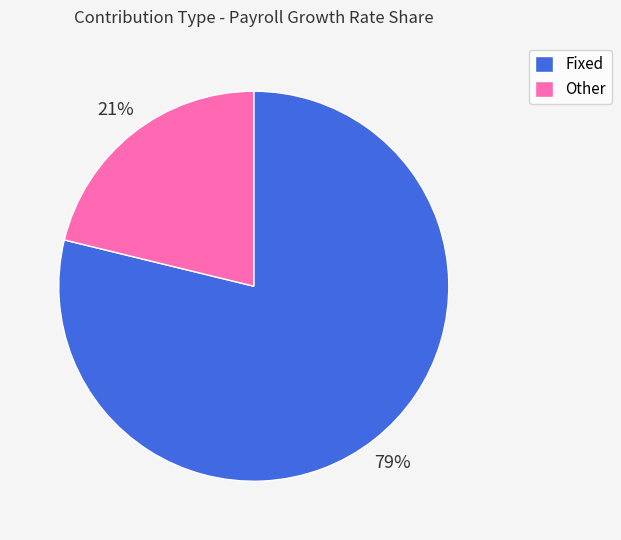

Is the sum of Other and Fixed greater than half?

Yes